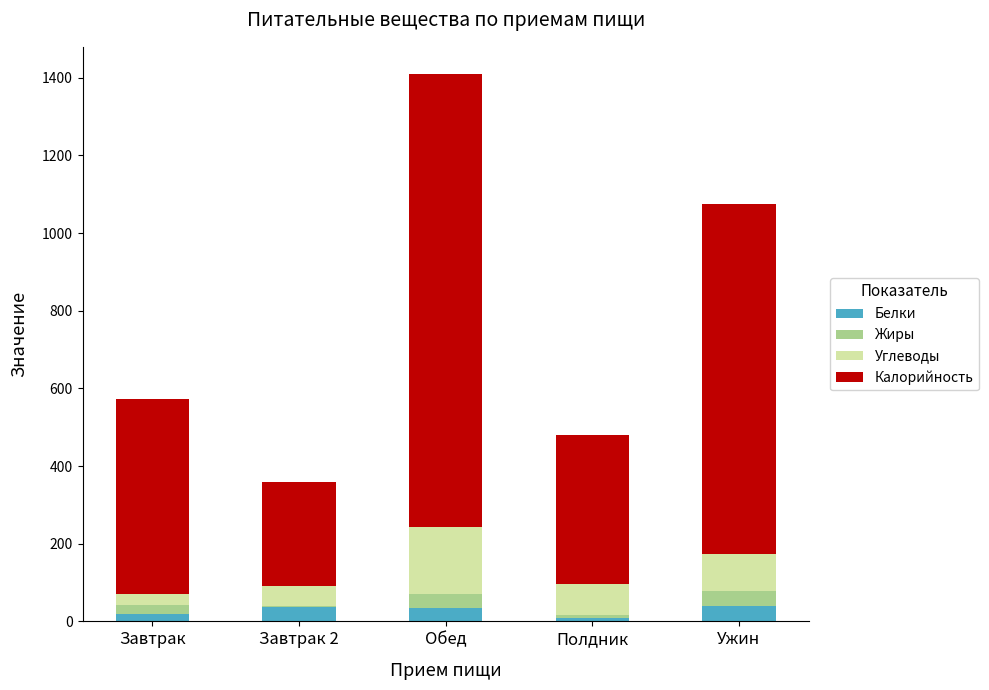

At which category is the sum across all series the highest?

Обед